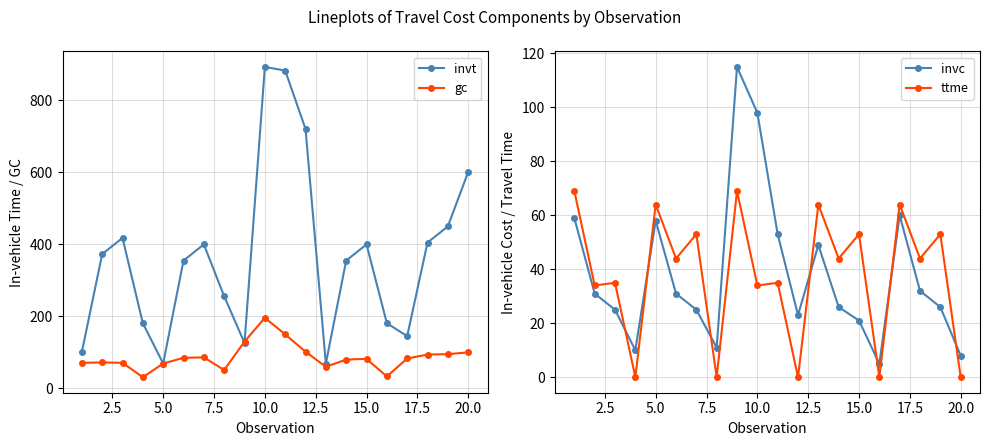

Where is the first local minimum for invt?

5.0